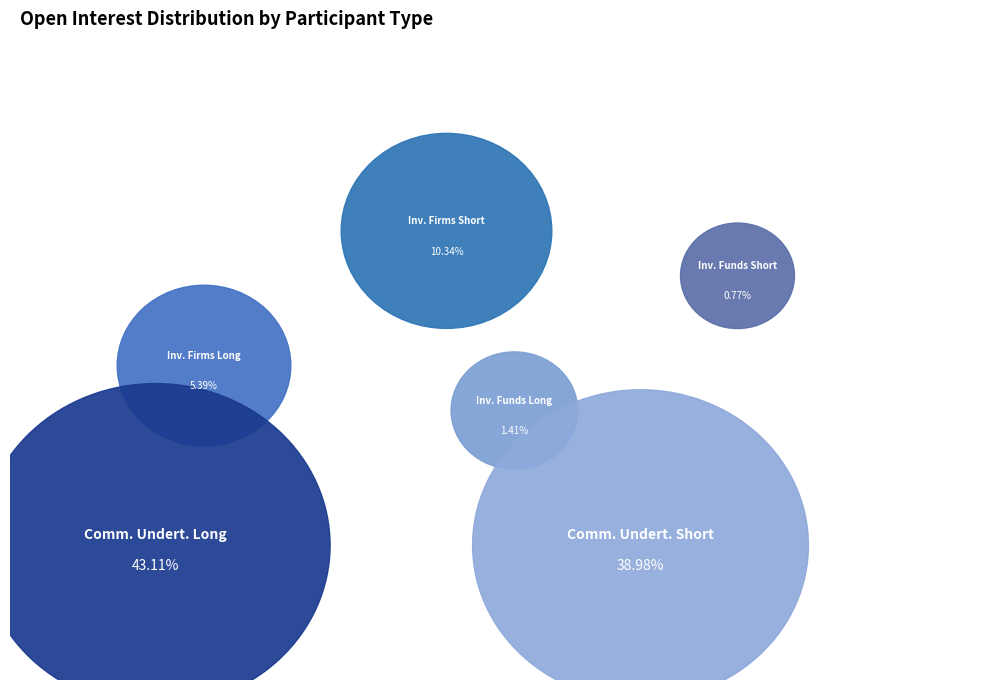

What is the smallest slice in the pie chart?

Investment Funds Short